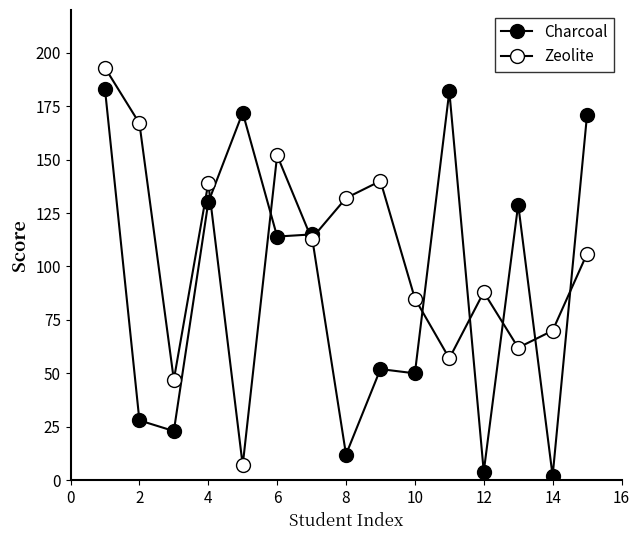

How many values in the Zeolite series are below 106?

7